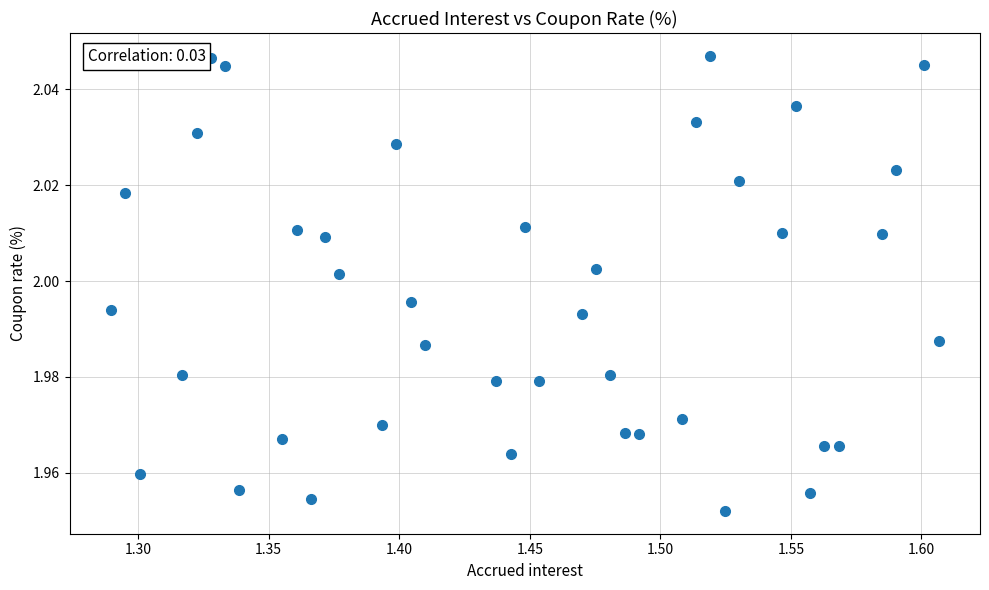

What is the range of X values (max minus min)?

0.3